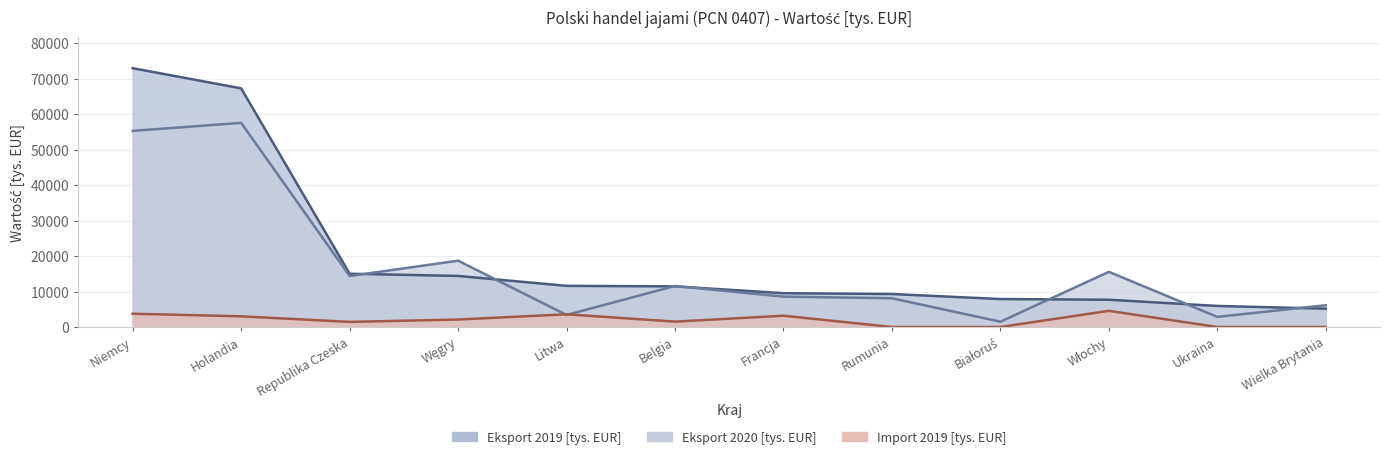

At which label is Import 2019 [tys. EUR] closest to 2278?

Węgry